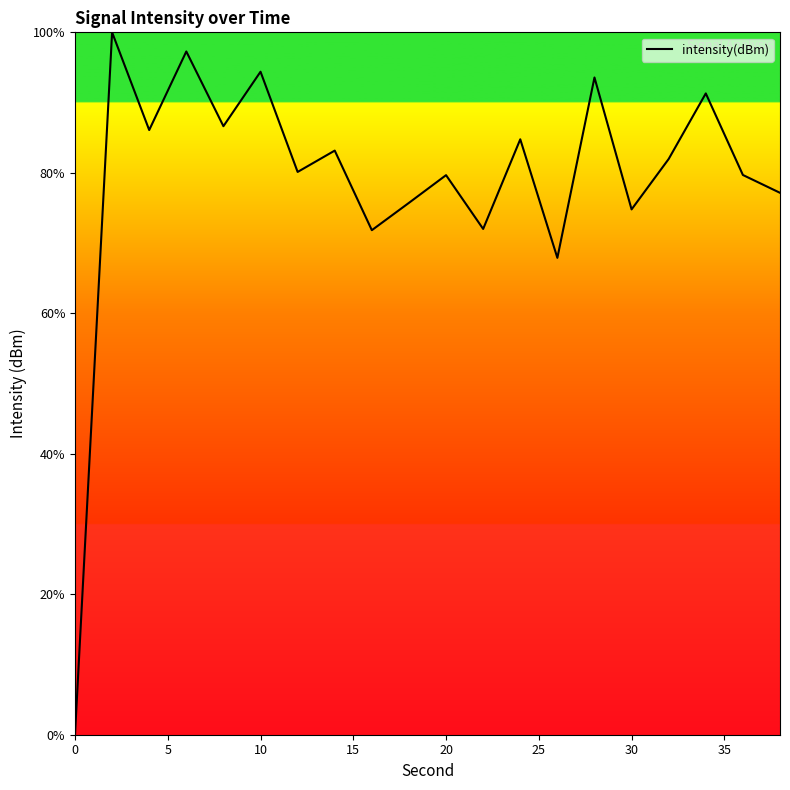

What is the difference between the maximum and minimum values?

100.0